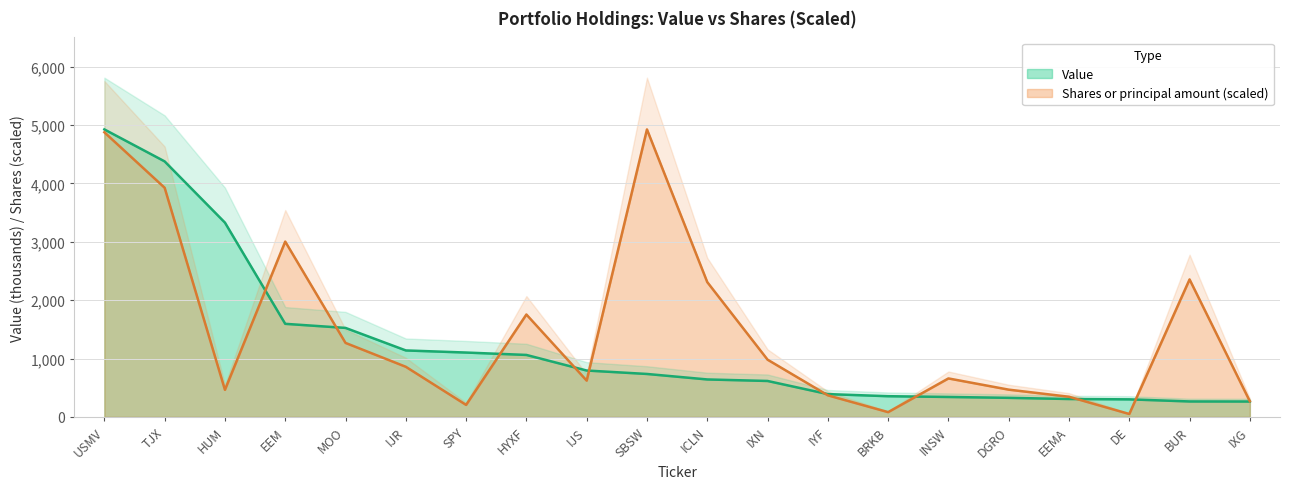

Reading left to right, extract all data points from this chart.

Value: USMV=4926.0	TJX=4378.0	HUM=3329.0	EEM=1595.0	MOO=1525.0	IJR=1139.0	SPY=1103.0	HYXF=1062.0	IJS=795.0	SBSW=736.0	ICLN=642.0	IXN=616.0	IYF=391.0	BRKB=355.0	INSW=342.0	DGRO=327.0	EEMA=307.0	DE=301.0	BUR=265.0	IXG=264.0
Shares or principal amount: USMV=4876.8	TJX=3926.1	HUM=464.0	EEM=3004.0	MOO=1268.0	IJR=859.0	SPY=205.9	HYXF=1754.6	IJS=621.9	SBSW=4926.0	ICLN=2310.0	IXN=981.1	IYF=370.0	BRKB=81.9	INSW=659.4	DGRO=467.3	EEMA=345.6	DE=50.2	BUR=2355.6	IXG=267.7